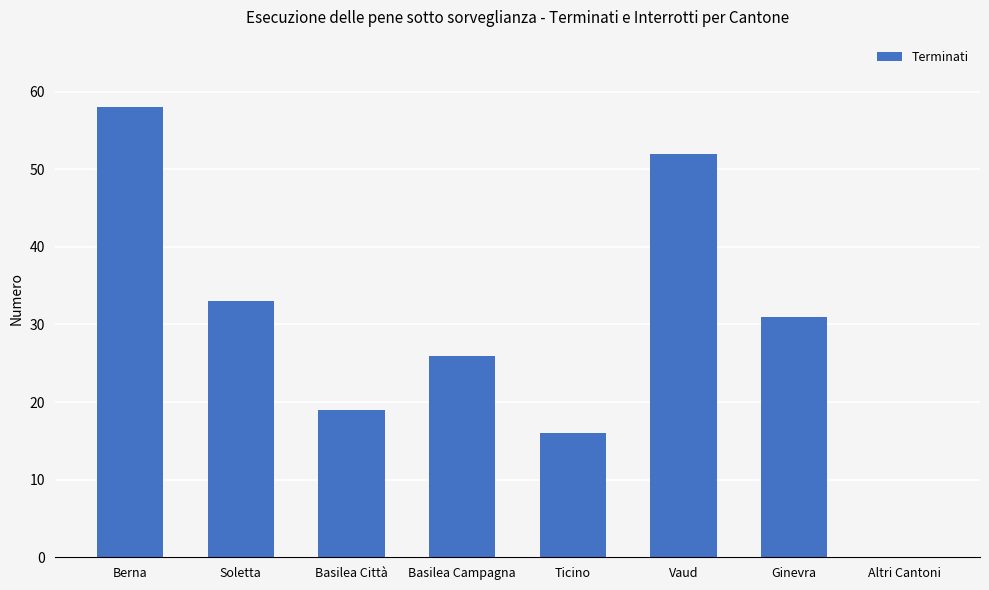

What is the average value?

29